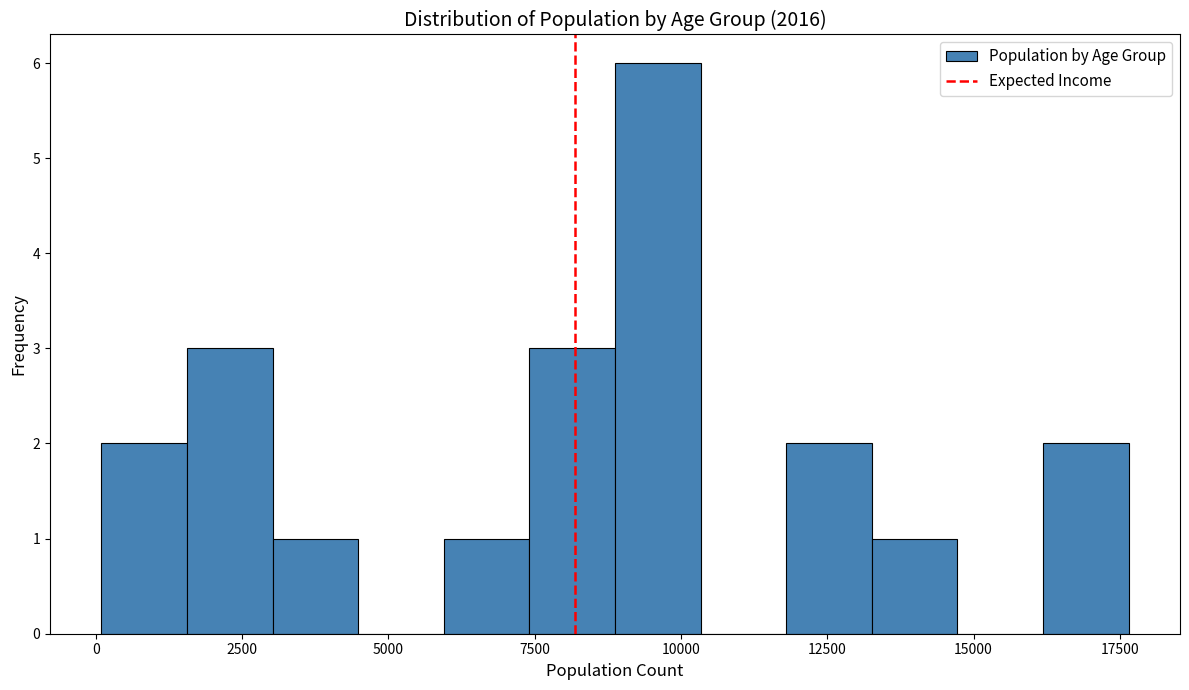

Read against the x-axis, roughly where is the centre of the tallest bar?

9500